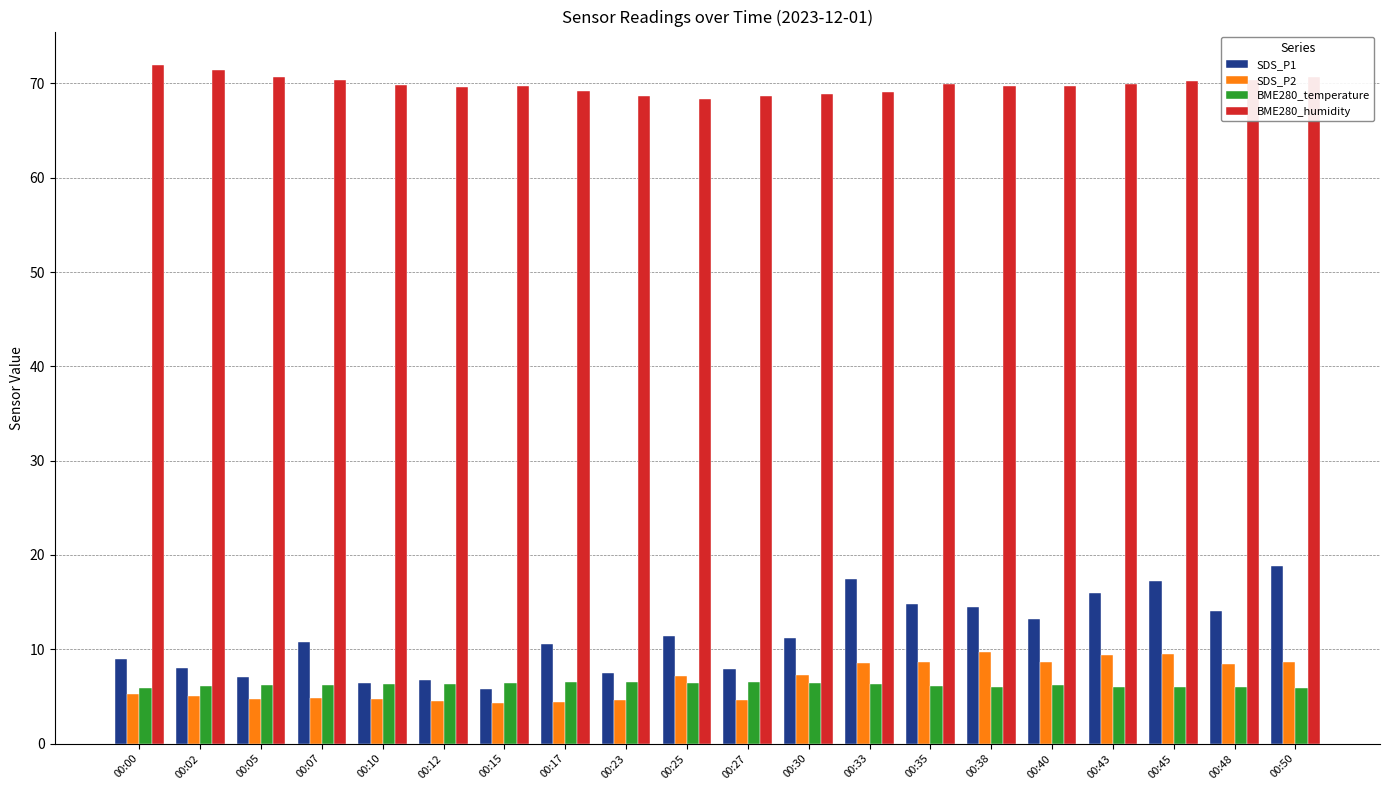

Which series has the largest total across all categories?

BME280_humidity